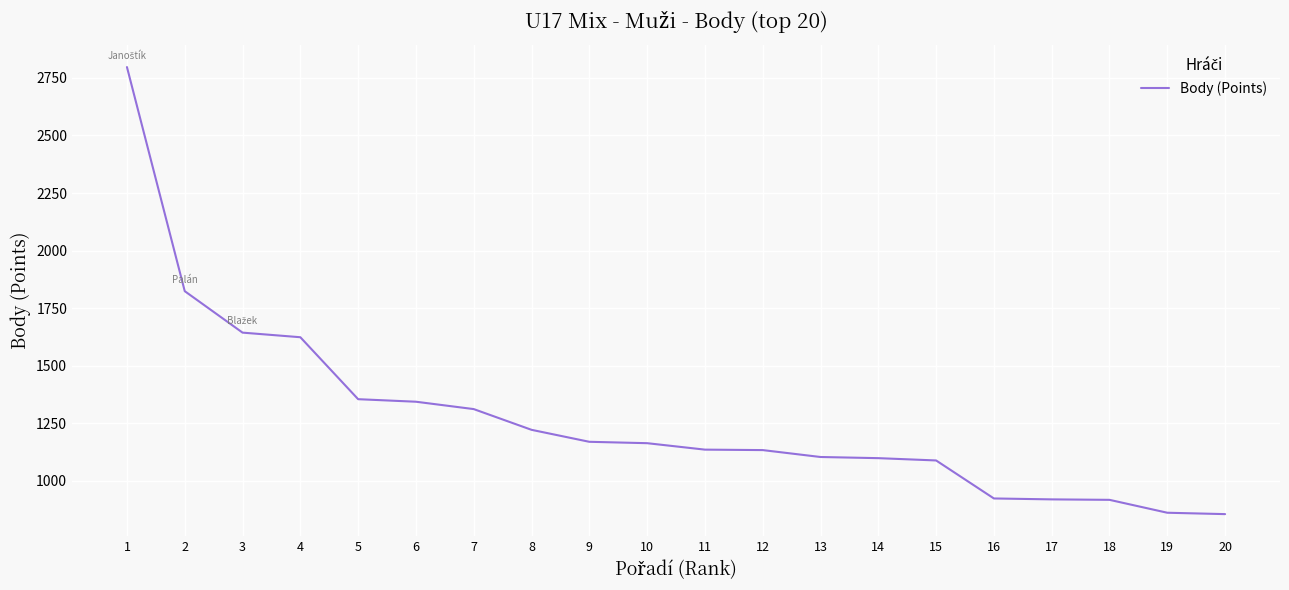

Is it true that the value at 13 is 711?

False